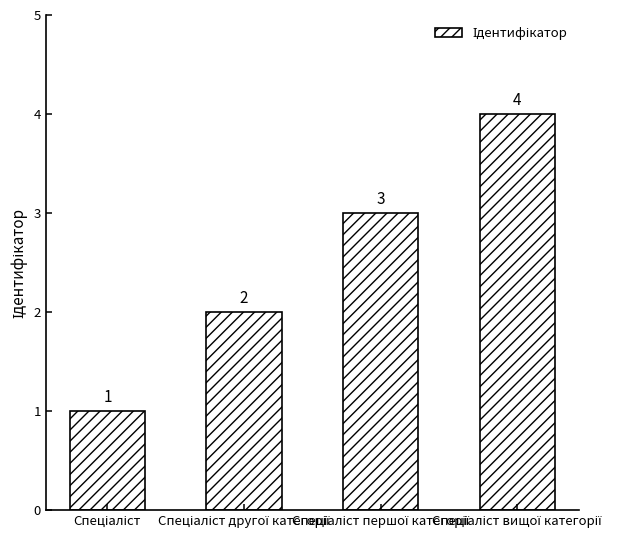

What is the difference between the maximum and minimum values?

3